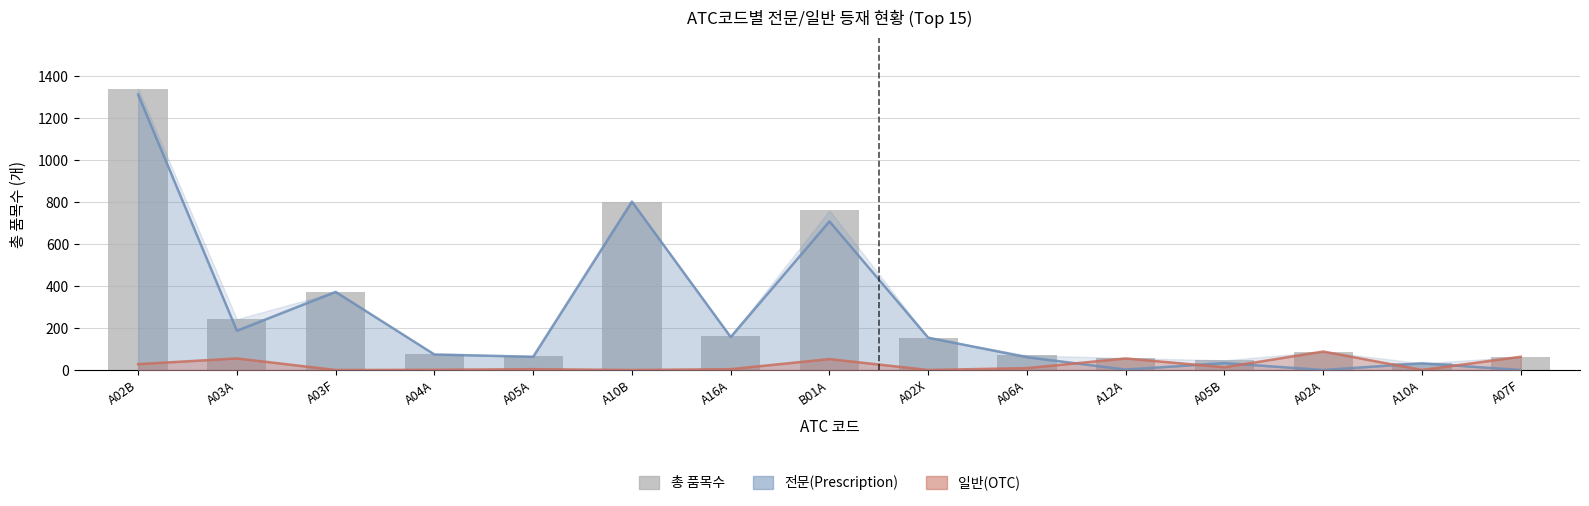

Which category has the highest value across all series?

A02B